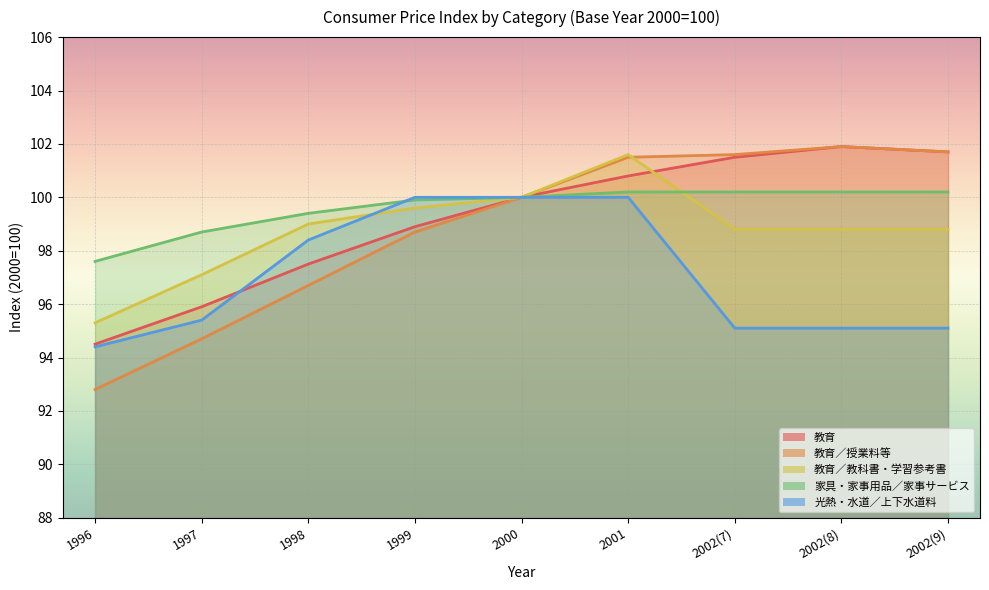

At 2001, list the series in order from largest to smallest.

教育／教科書・学習参考書, 教育／授業料等, 教育, 家具・家事用品／家事サービス, 光熱・水道／上下水道料